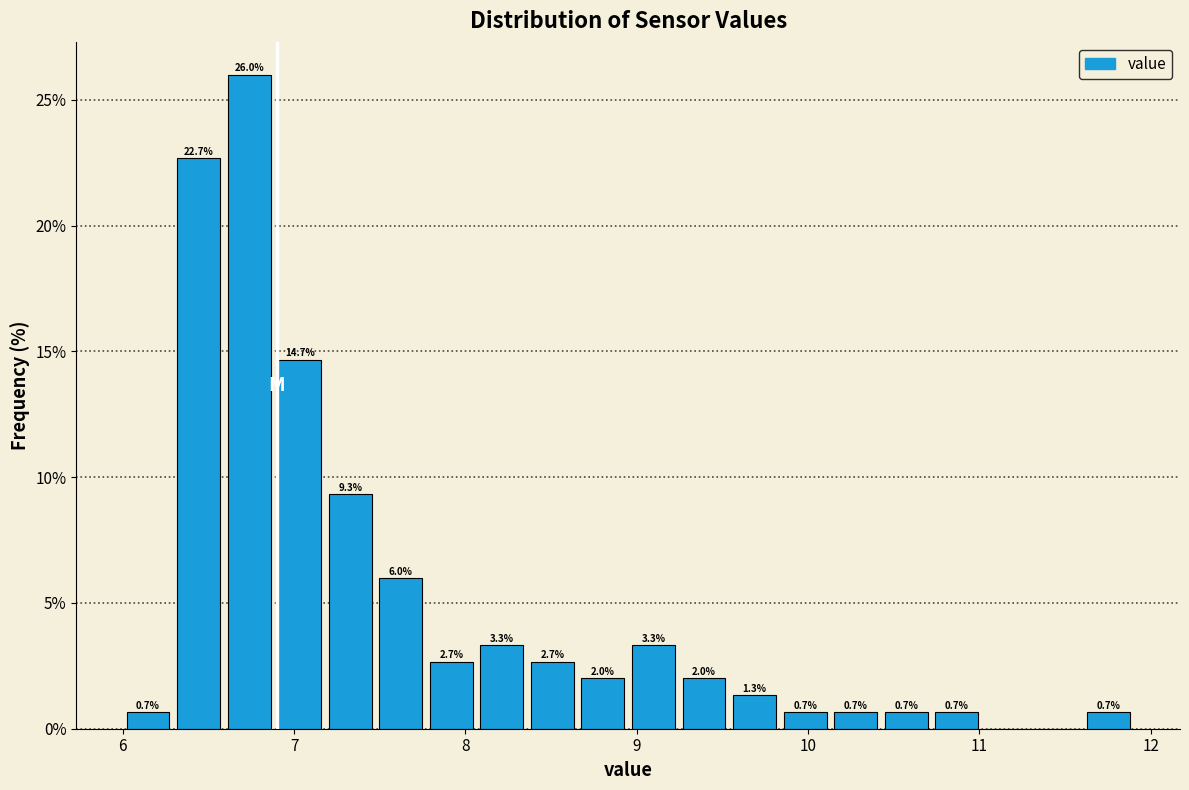

Read against the x-axis, roughly where is the centre of the tallest bar?

6.7